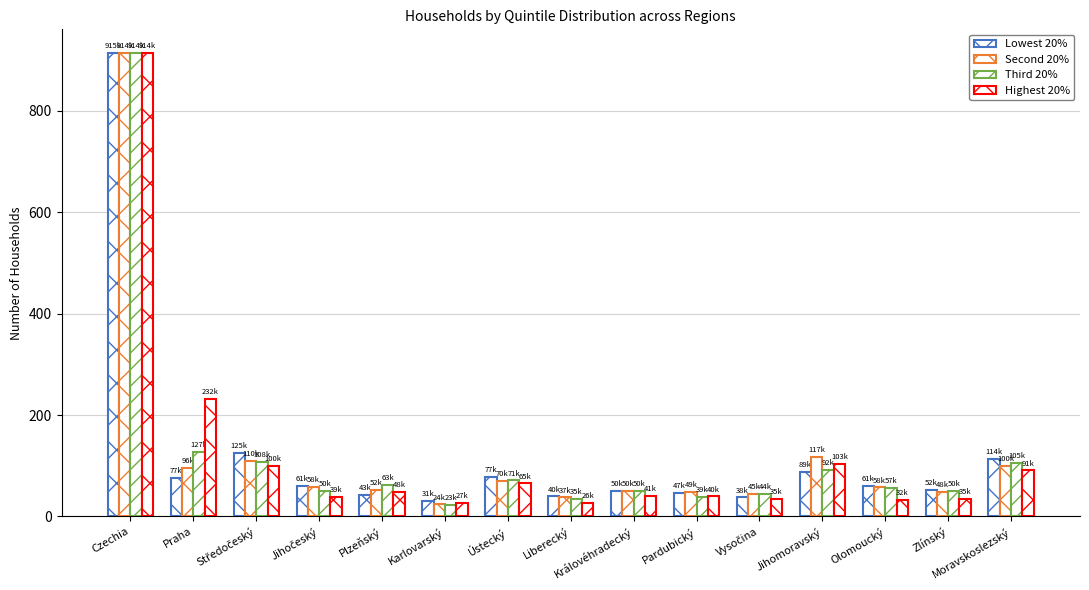

How many bars are there in each group?

4